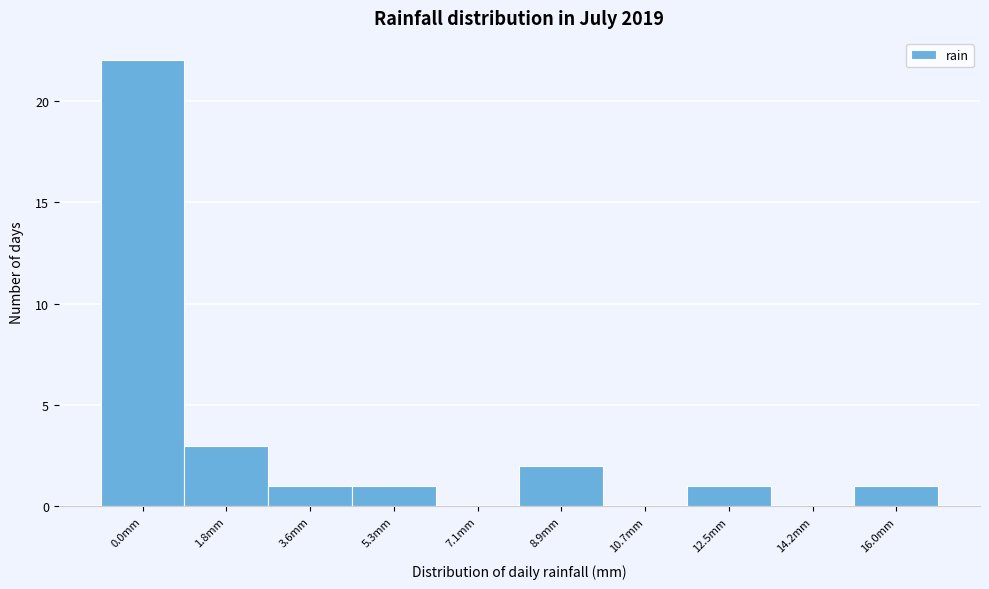

Reading left to right, list all the values displayed in this chart.

0.0mm=22	1.8mm=3	3.6mm=1	5.3mm=1	7.1mm=0	8.9mm=2	10.7mm=0	12.5mm=1	14.2mm=0	16.0mm=1